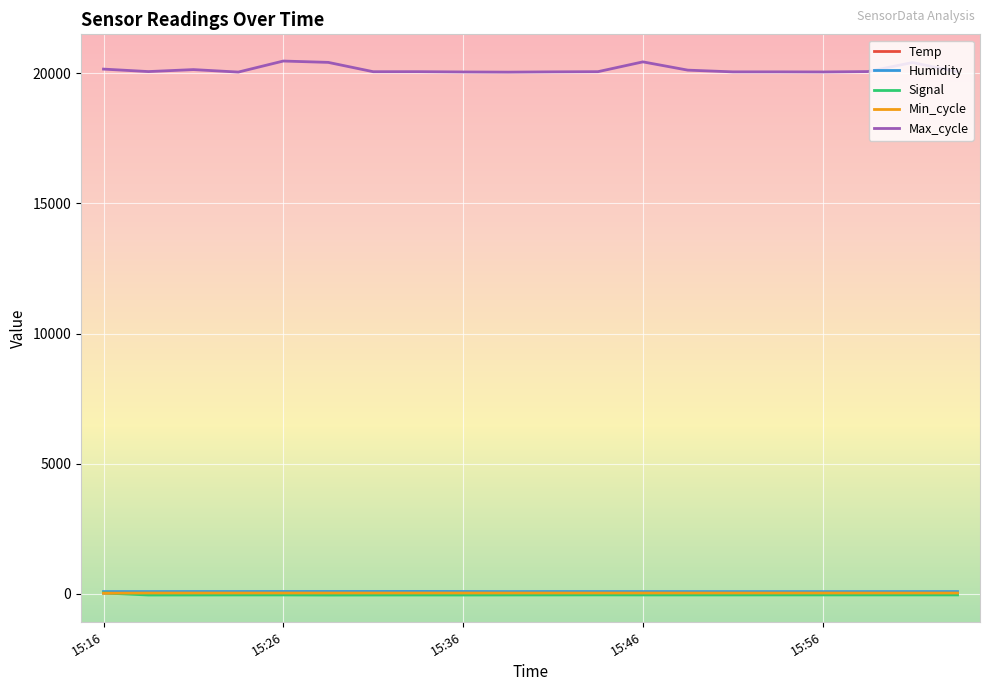

Which series has the widest spread of values?

Max_cycle